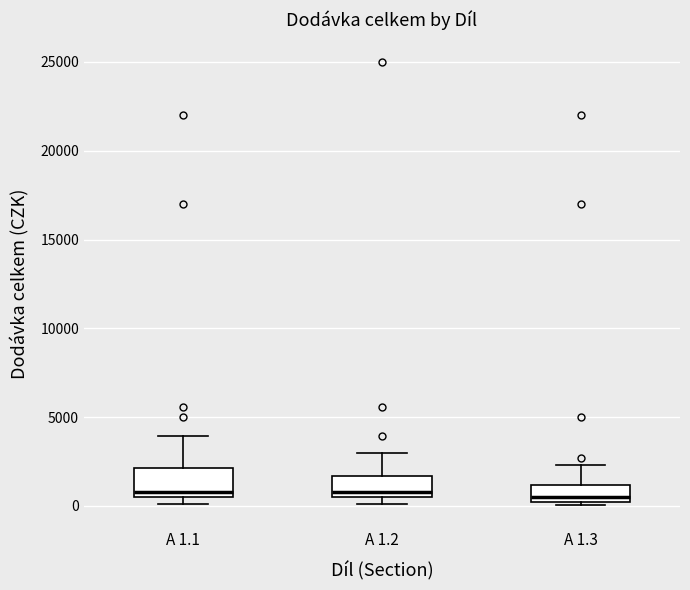

Reading left to right, transcribe this box plot: for each box, give where its median line is, the range the box spans, and where its two whiskers end, as read against the y-axis. The values are not printed on the chart, so give them approximately, as read against the axis.

A 1.1: median 1000, box 500 to 2000, whiskers 0 to 4000
A 1.2: median 1000, box 500 to 1500, whiskers 0 to 3000
A 1.3: median 500, box 0 to 1000, whiskers 0 (just below the box's lower edge) to 2500